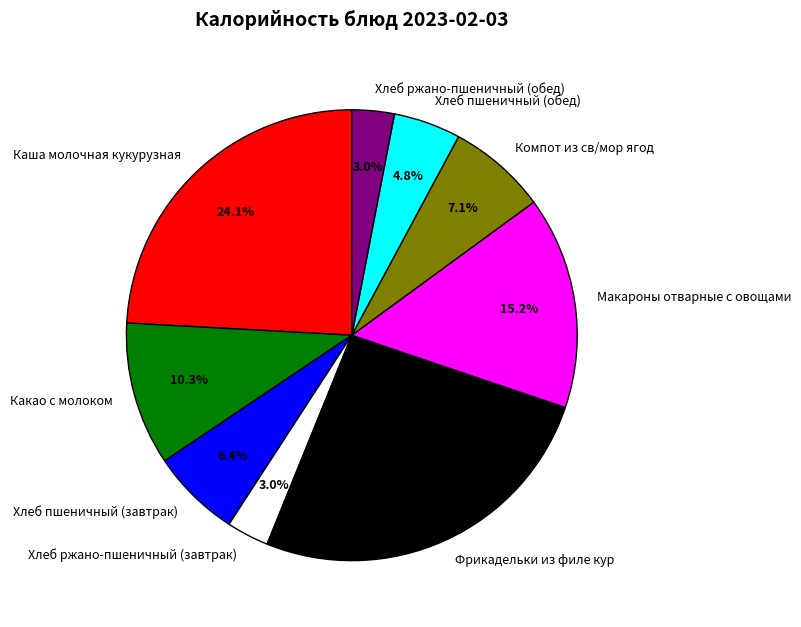

How many segments does this pie chart have?

9